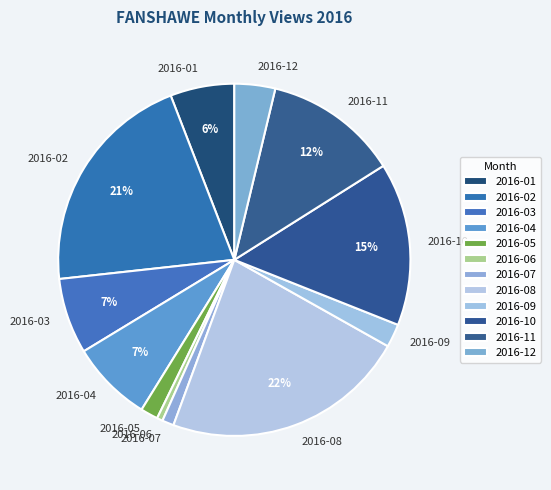

Count the number of slices in the pie.

12